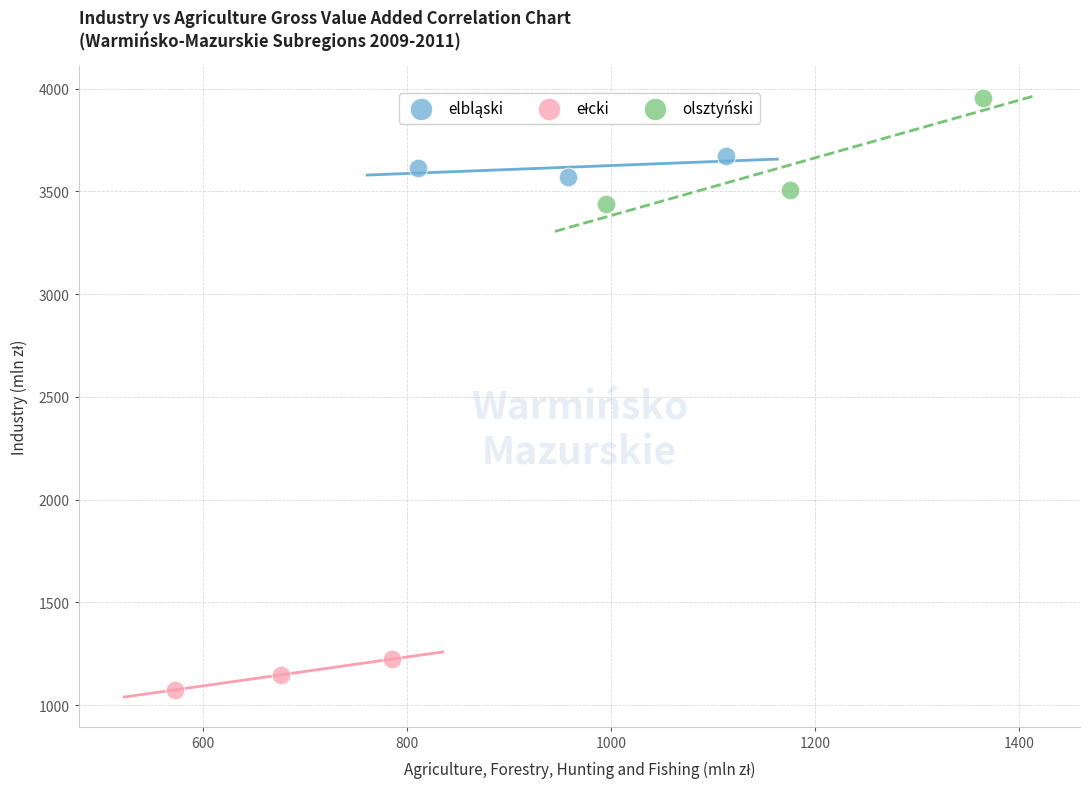

Which series has the largest Y range (max minus min)?

olsztyński